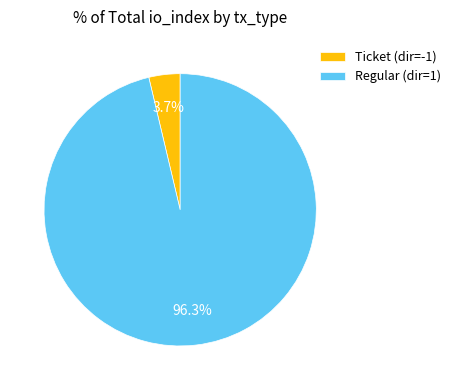

What percentage do Ticket (dir=-1) and Regular (dir=1) together represent?

100.0%